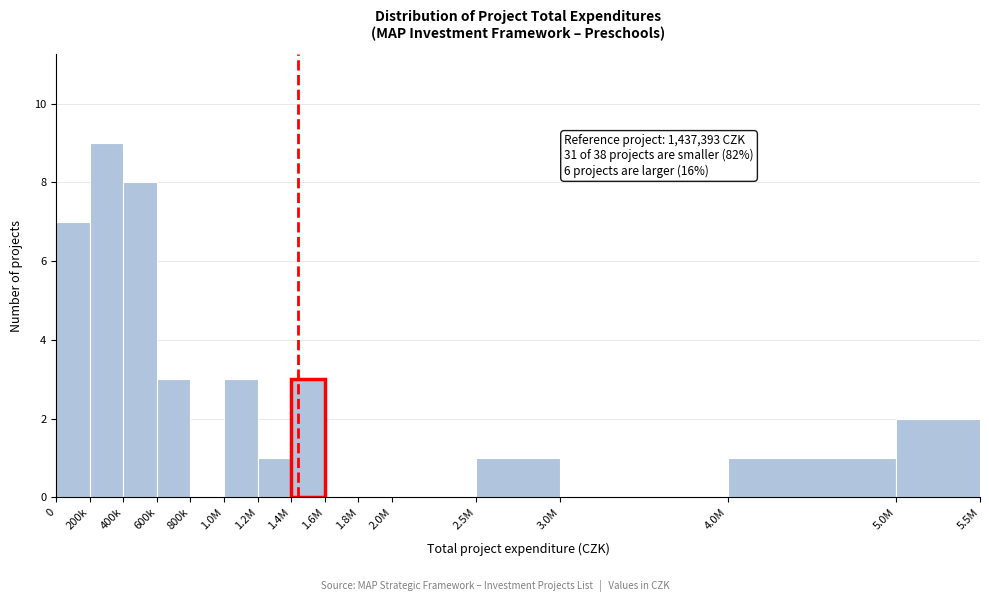

Reading right to left, list all the values displayed in this chart.

5.0M=2	4.0M=1	3.0M=0	2.5M=1	2.0M=0	1.8M=0	1.6M=0	1.4M=3	1.2M=1	1.0M=3	800k=0	600k=3	400k=8	200k=9	0=7